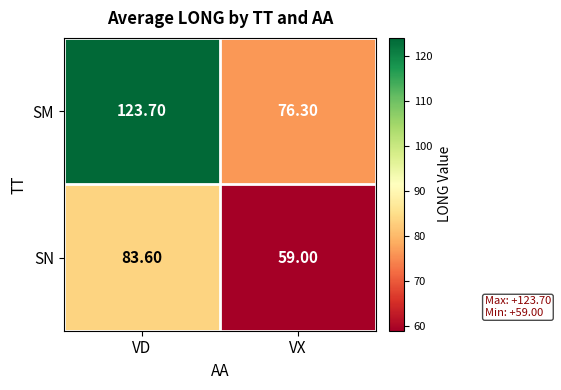

Which category has the lowest value across all series?

VX